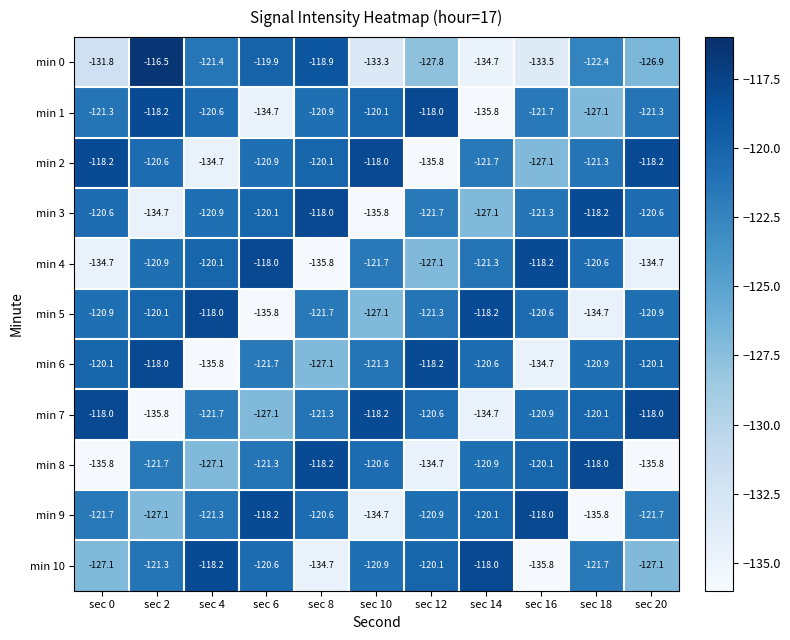

Which series has the largest range (max minus min)?

min 0